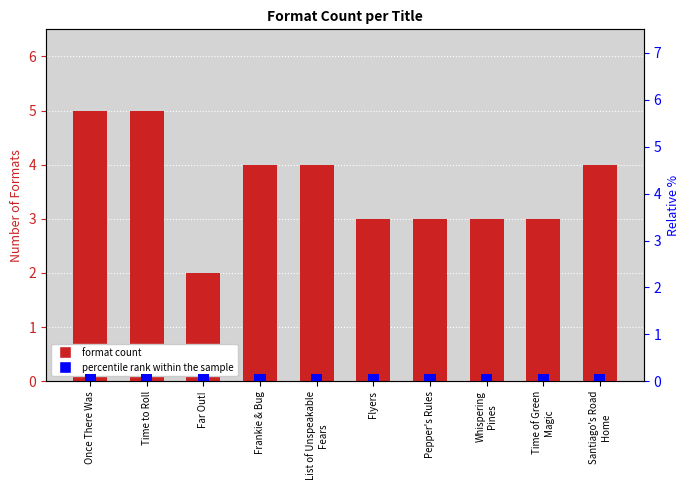

Where does the data first go above 4?

Once There Was